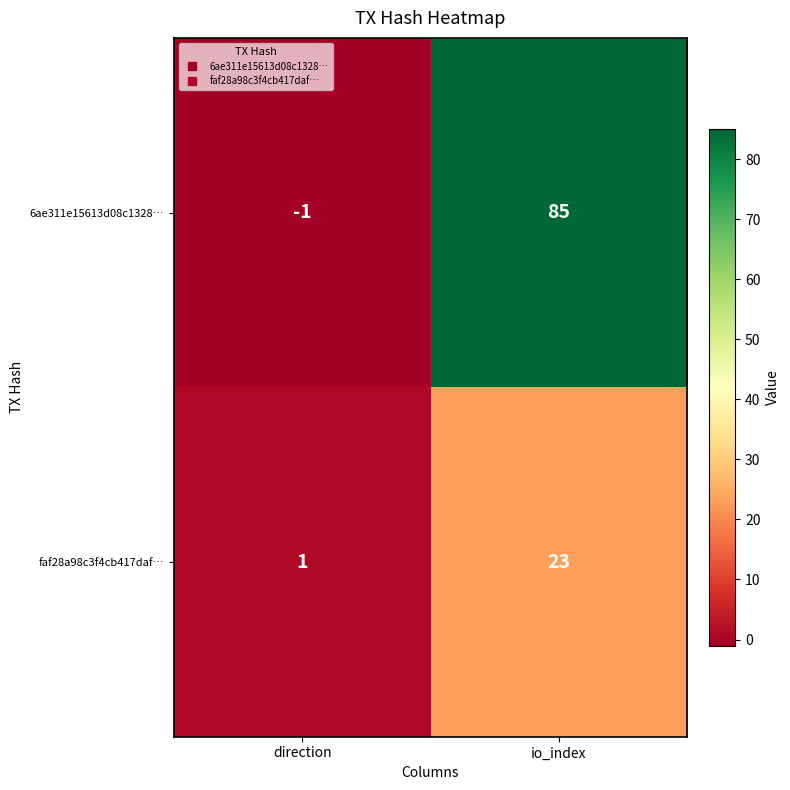

The value of faf28a98c3f4cb417daf… at direction is 1. True or false?

True